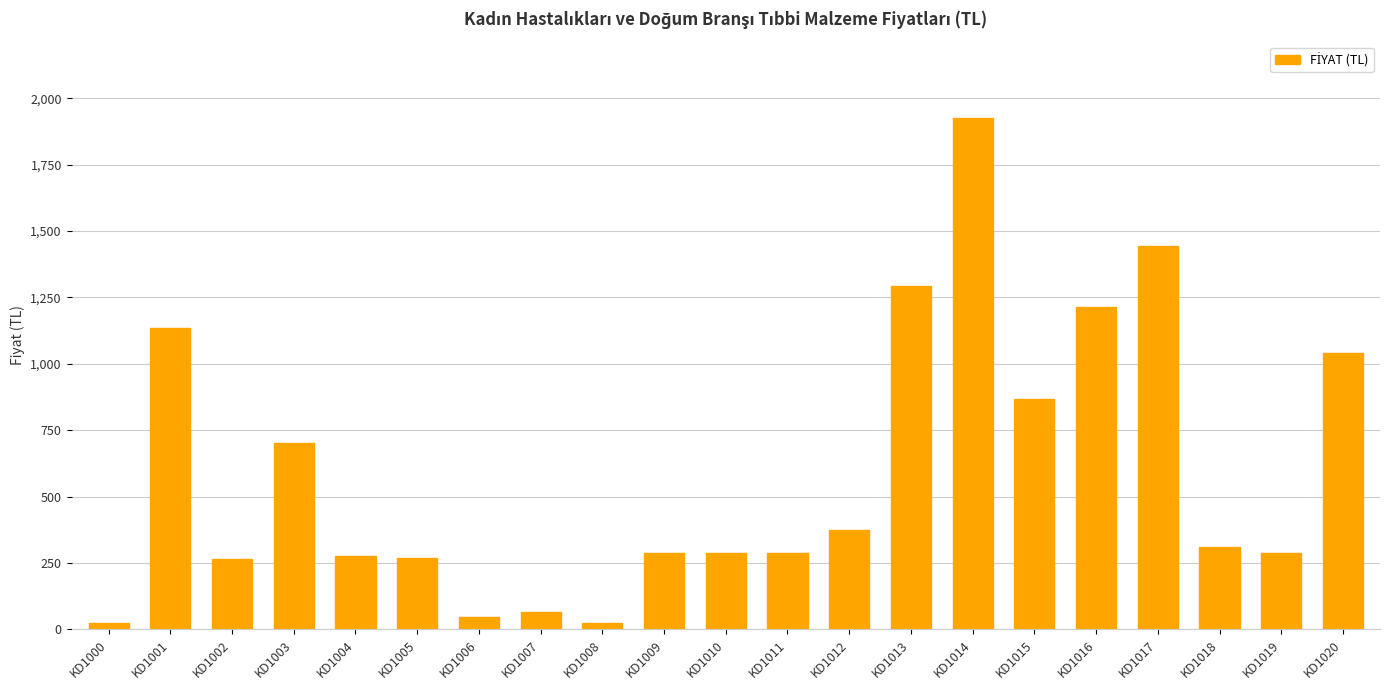

Which label corresponds to the largest value in the chart?

KD1014